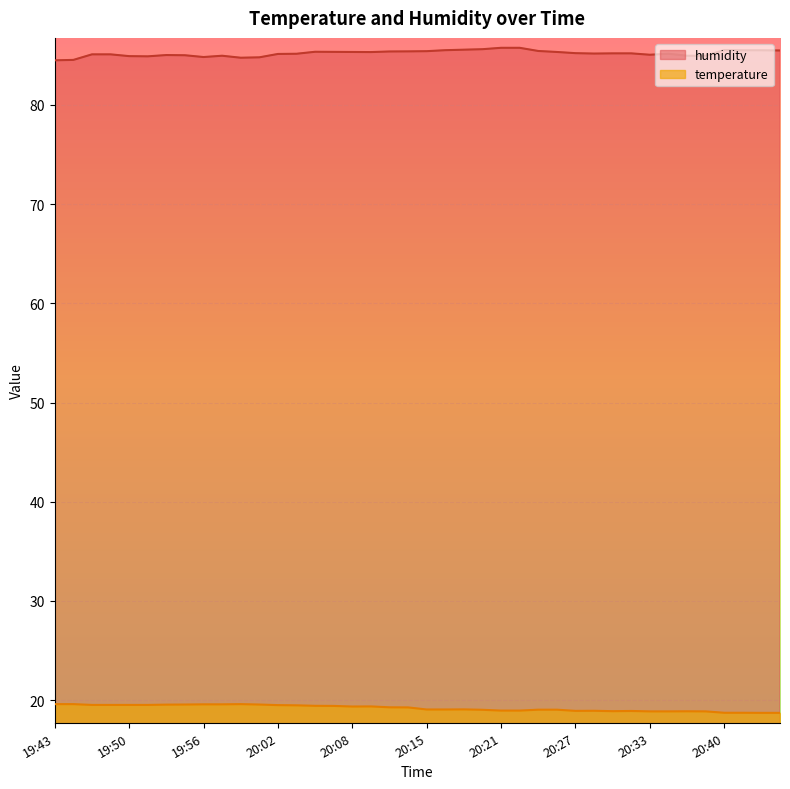

Count the number of categories in the chart.

40